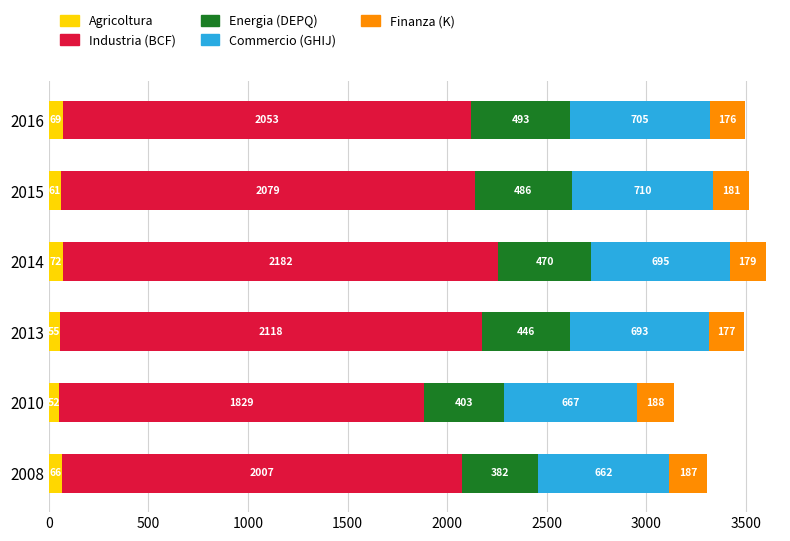

Rank the categories by Agricoltura value from highest to lowest.

2014, 2016, 2008, 2015, 2013, 2010